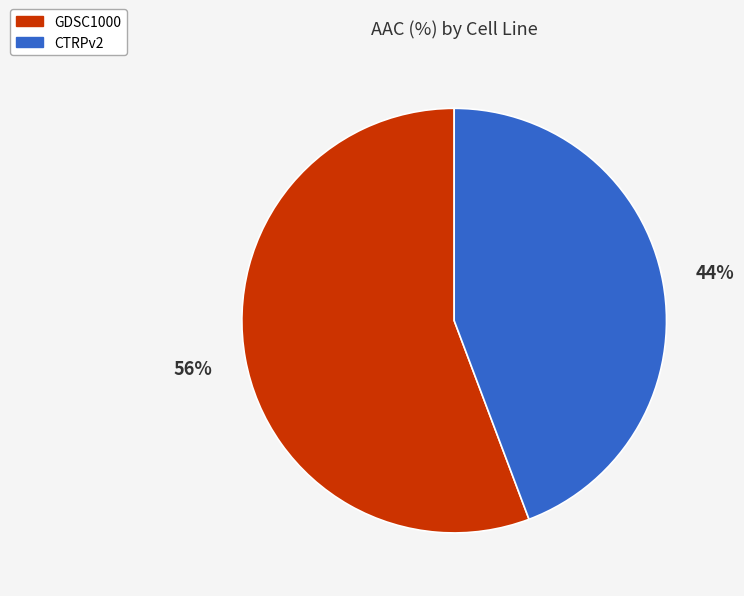

To the nearest percent, what is the combined percentage of CTRPv2 and GDSC1000?

100%